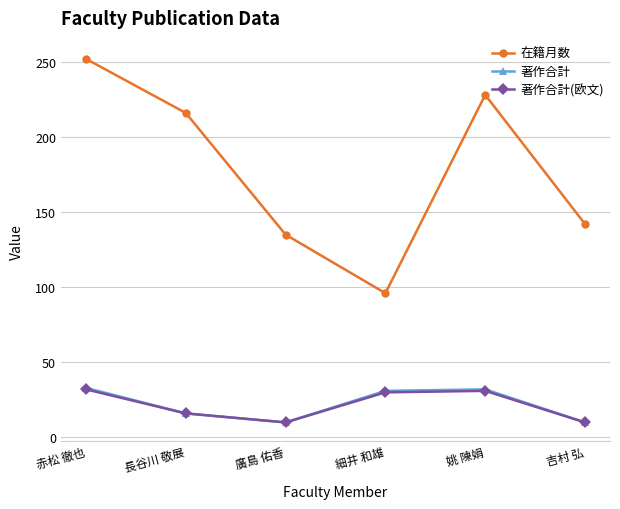

What is the label of the 3rd point from the right?

細井 和雄